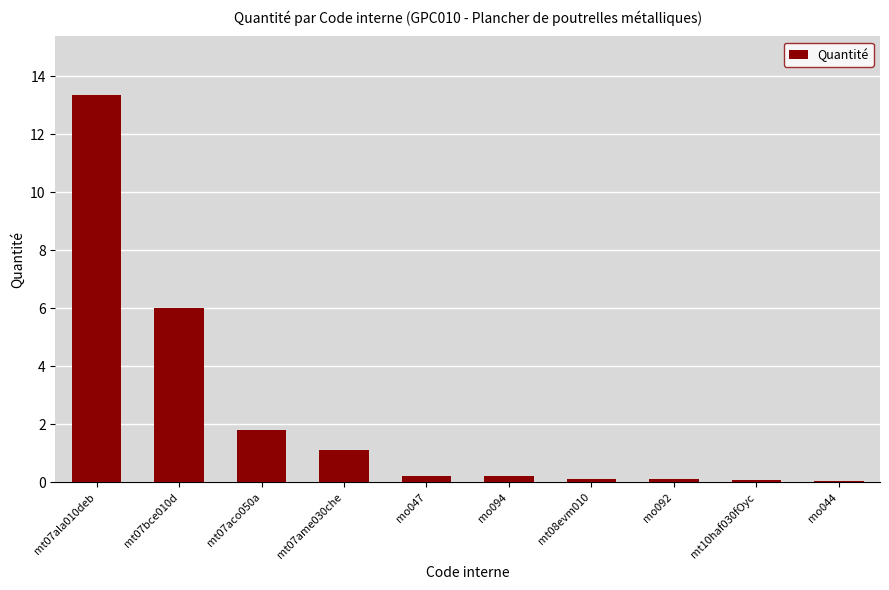

Between mt07ala010deb and mt08evm010, which is larger?

mt07ala010deb